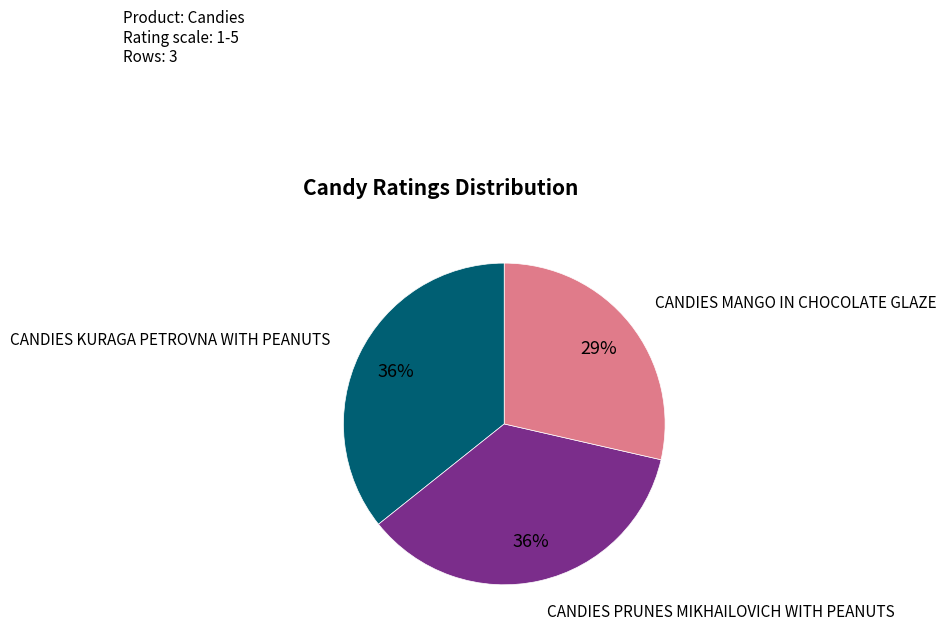

How many segments does this pie chart have?

3